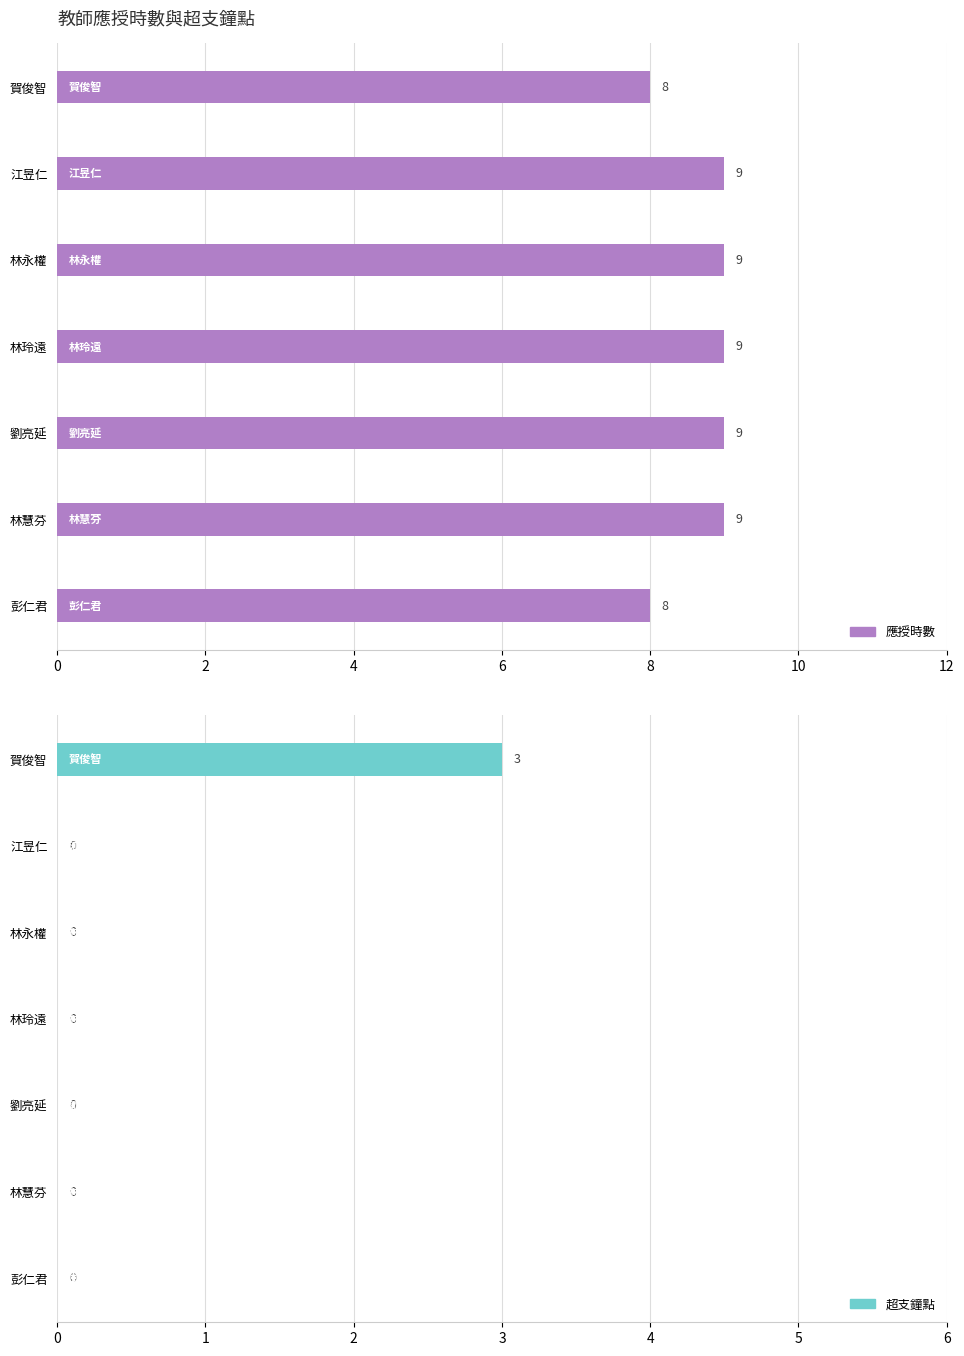

How many values in the 超支鐘點 series exceed 0?

1